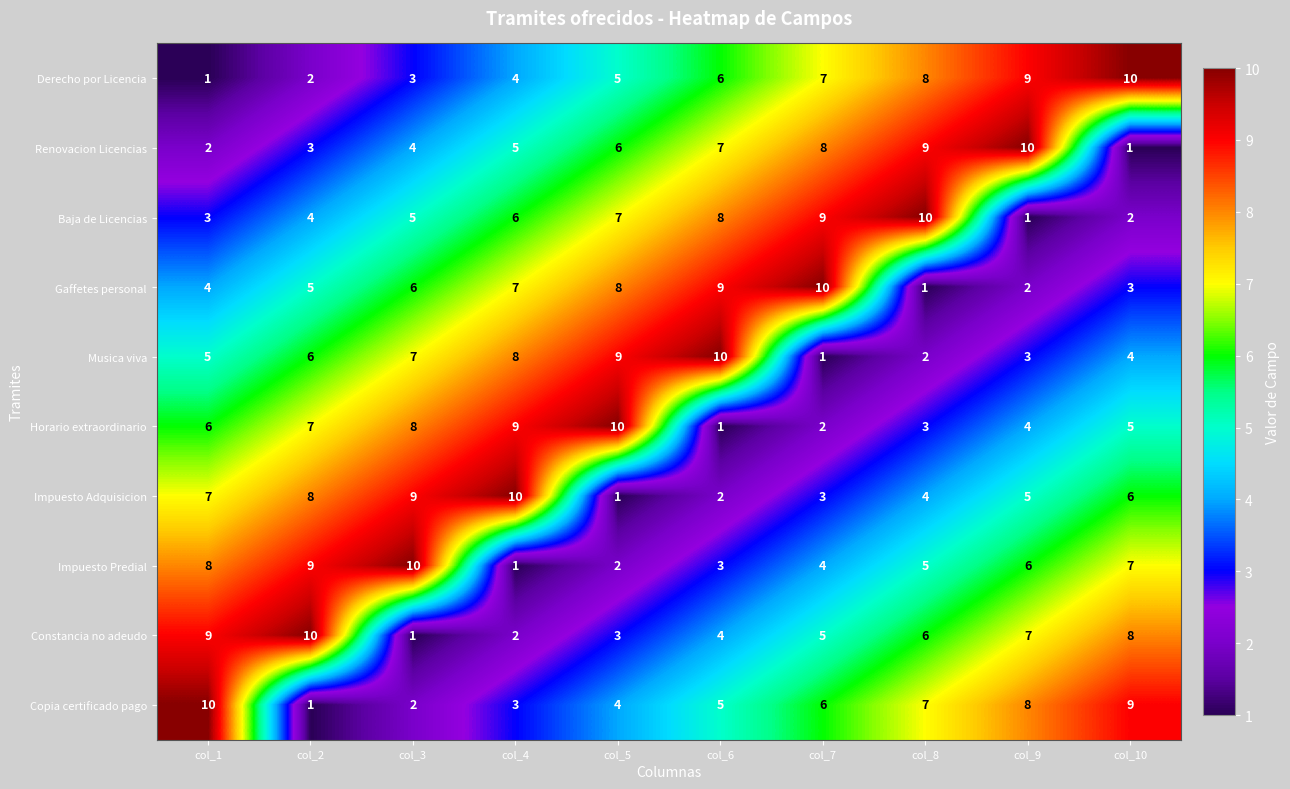

What value does the Impuesto Predial series have at col_2?

9